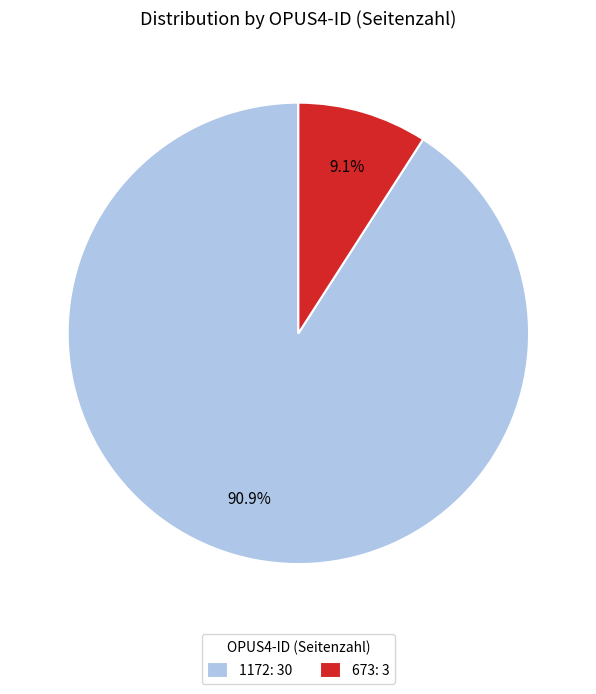

How many segments does this pie chart have?

2